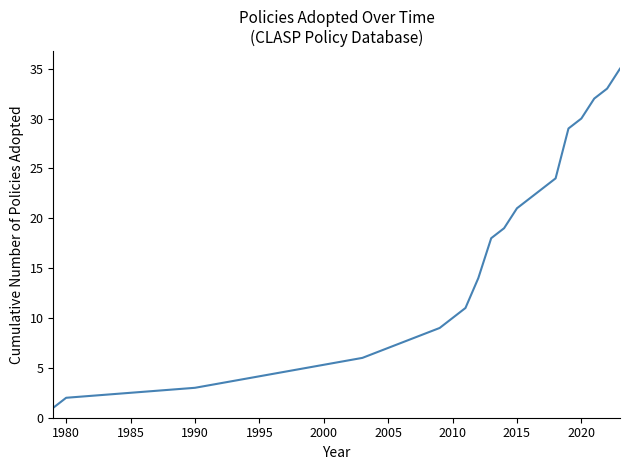

What is the maximum value shown in the chart?

35